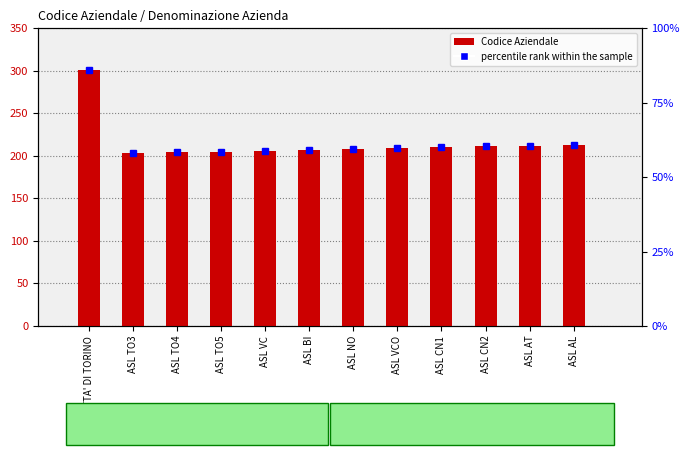

What is the sum of the values at ASL TO4 and ASL TO5?

409